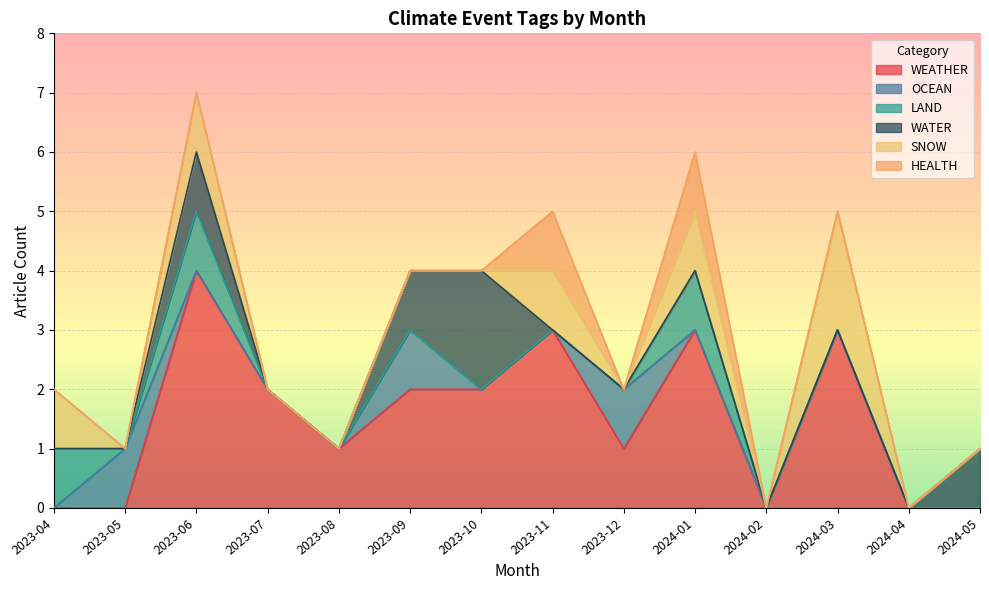

What is the difference between the second highest and second lowest values in the OCEAN series?

1